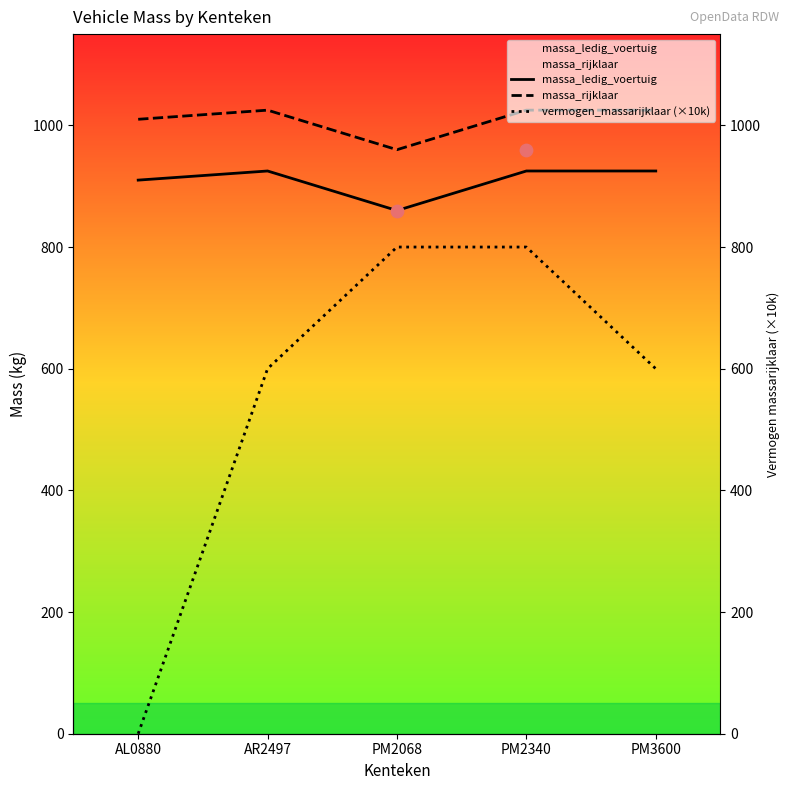

At which category is the sum across all series the highest?

PM2340